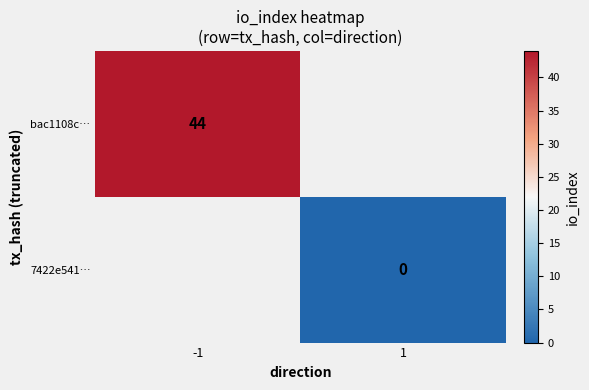

The bac1108c… series shows 44 at -1. True or false?

True